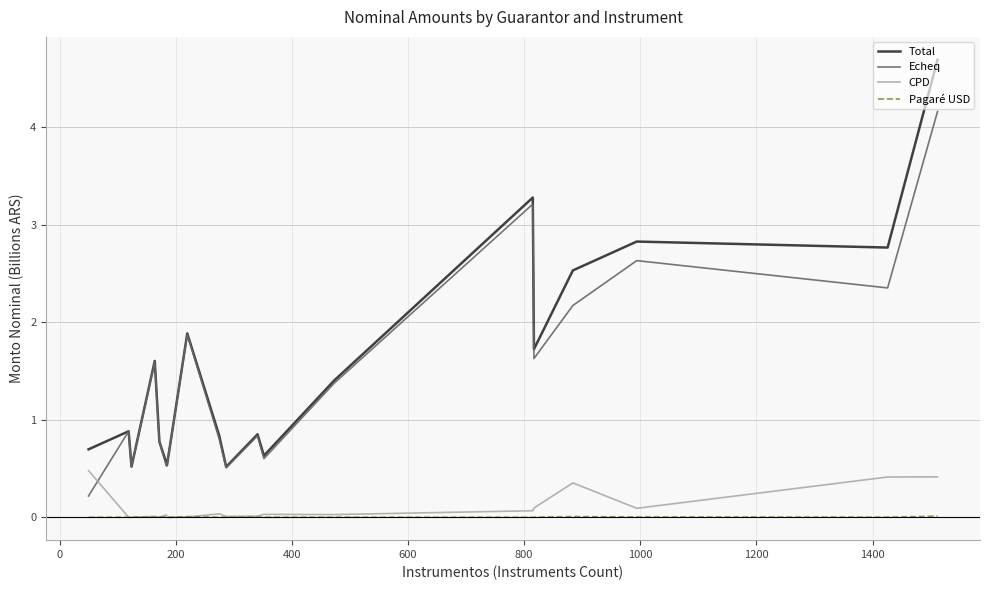

Which series has the largest range (max minus min)?

Total